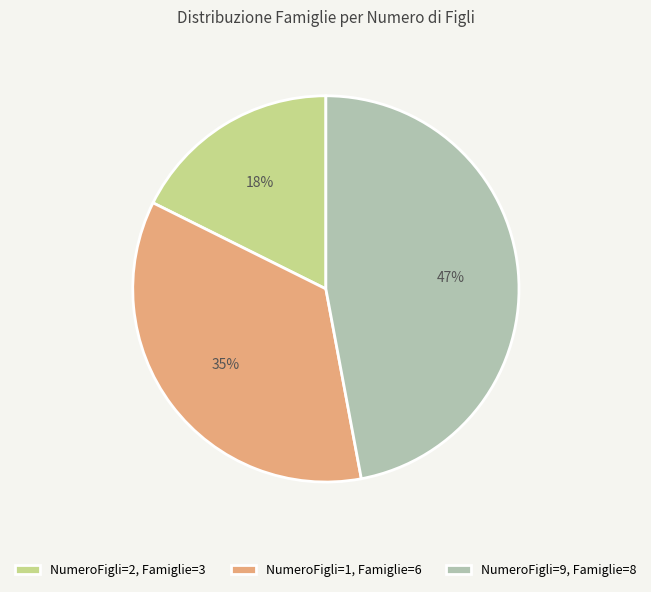

How many slices are in this pie chart?

3